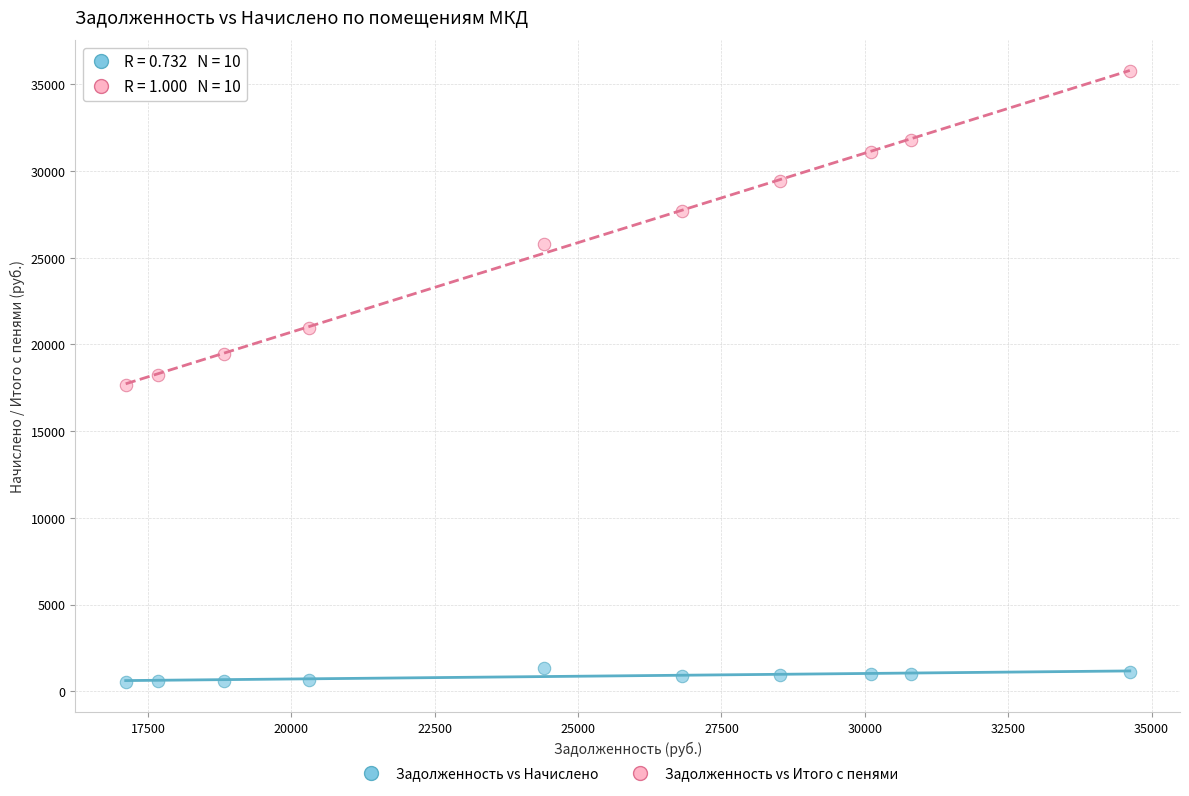

Across all data points, what is the range of Y values (max minus min)?

35192.0